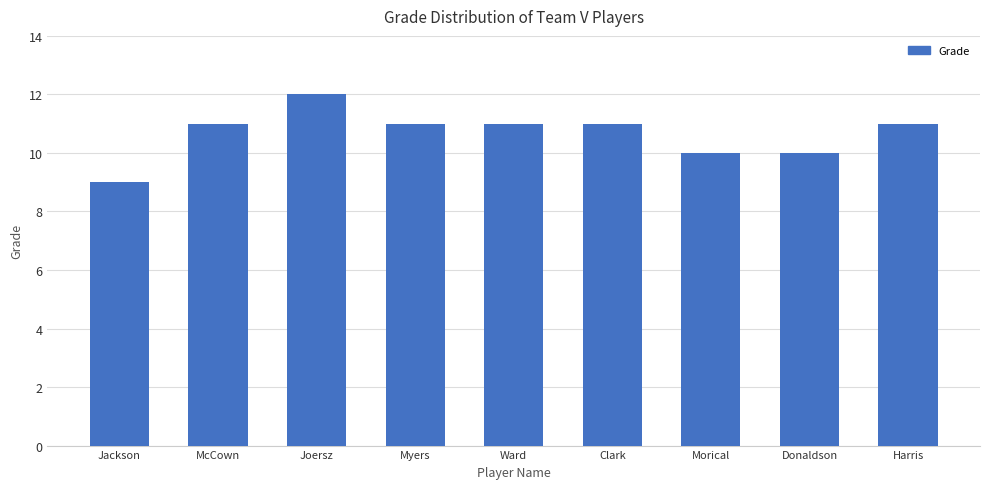

The chart shows a value of 10 at Morical. True or false?

True